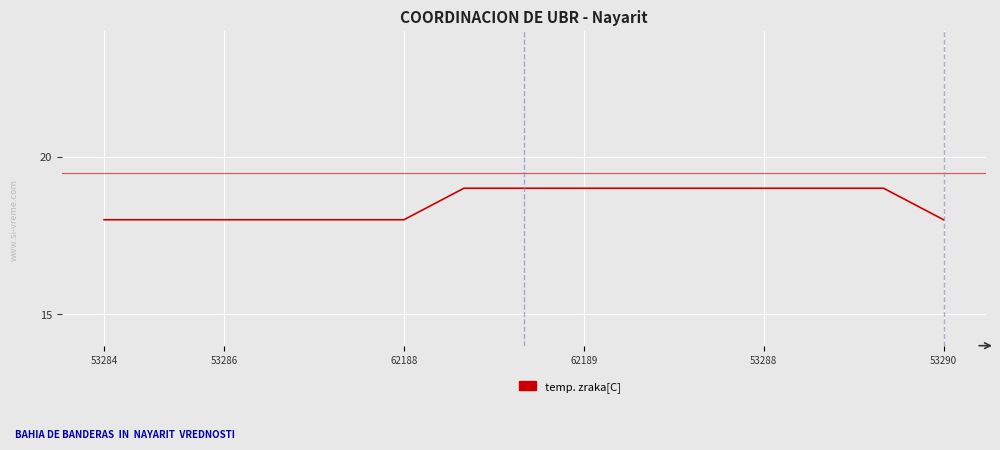

What is the maximum value shown in the chart?

19